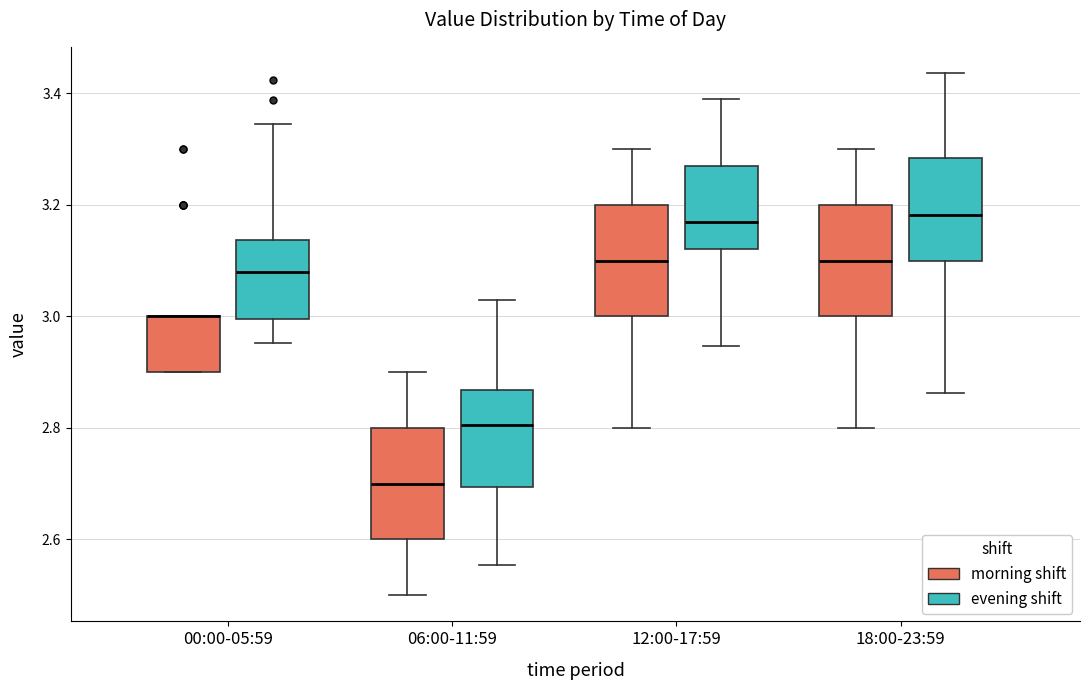

Reading left to right, read every box against the y-axis: the position of its median line, the range the box covers, and the ends of its whiskers. The values are not printed on the chart, so give them approximately, as read against the axis.

00:00-05:59 (morning shift): median 3.00 (drawn on the box's upper edge), box 2.90 to 3.00, whiskers 2.90 to 3.00
00:00-05:59 (evening shift): median 3.08, box 3.00 to 3.14, whiskers 2.96 to 3.34
06:00-11:59 (morning shift): median 2.70, box 2.60 to 2.80, whiskers 2.50 to 2.90
06:00-11:59 (evening shift): median 2.80, box 2.70 to 2.86, whiskers 2.56 to 3.02
12:00-17:59 (morning shift): median 3.10, box 3.00 to 3.20, whiskers 2.80 to 3.30
12:00-17:59 (evening shift): median 3.16, box 3.12 to 3.26, whiskers 2.94 to 3.38
18:00-23:59 (morning shift): median 3.10, box 3.00 to 3.20, whiskers 2.80 to 3.30
18:00-23:59 (evening shift): median 3.18, box 3.10 to 3.28, whiskers 2.86 to 3.44